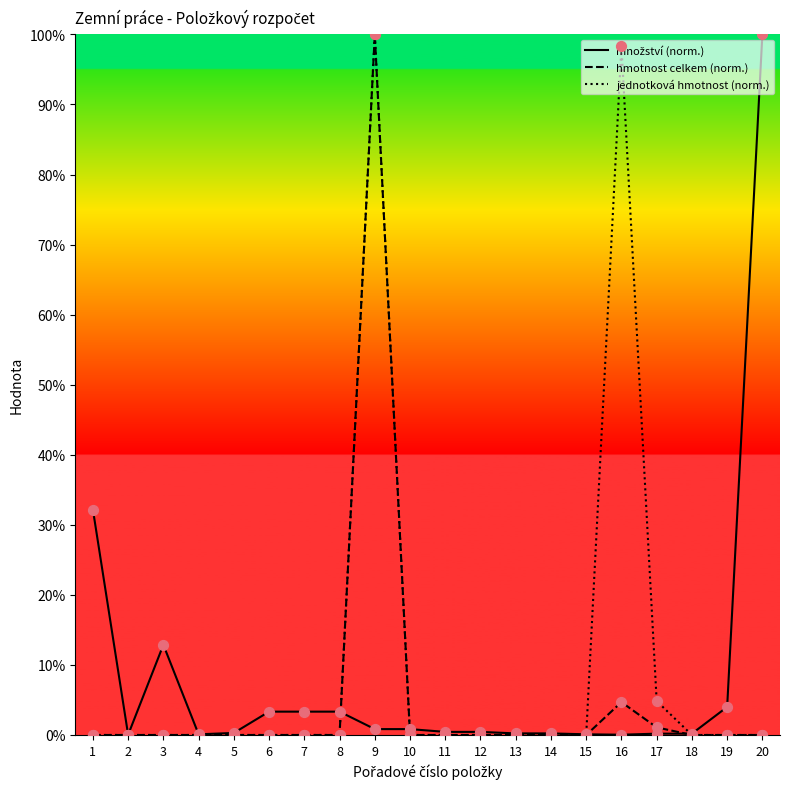

What is the total value across all series at 9?

200.8